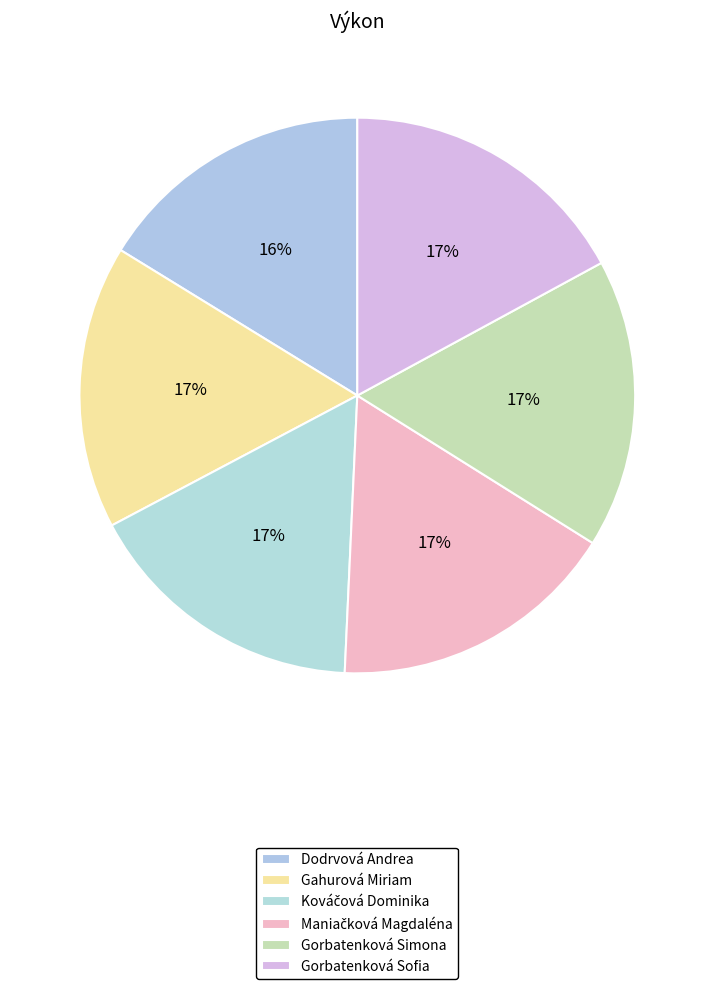

Count the number of slices in the pie.

6